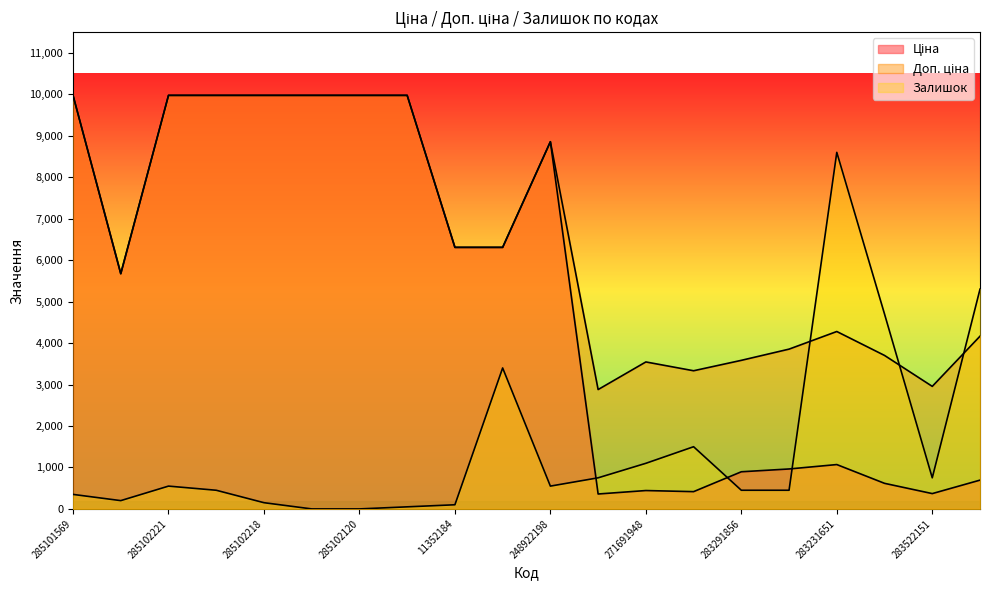

What is the average value of the Доп. ціна series?

6463.5